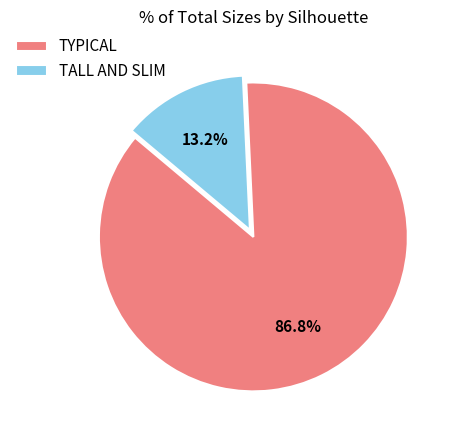

Rank the categories by value from lowest to highest.

TALL AND SLIM, TYPICAL